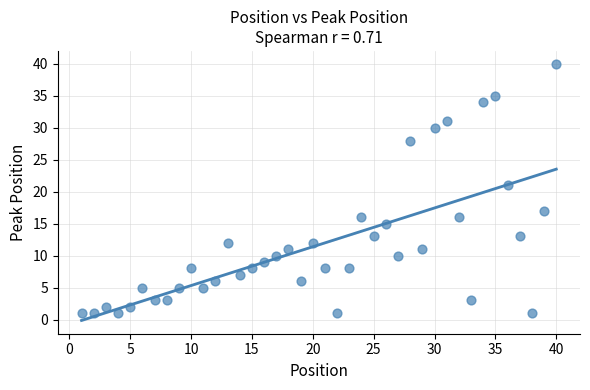

What is the range of Y values (max minus min)?

39